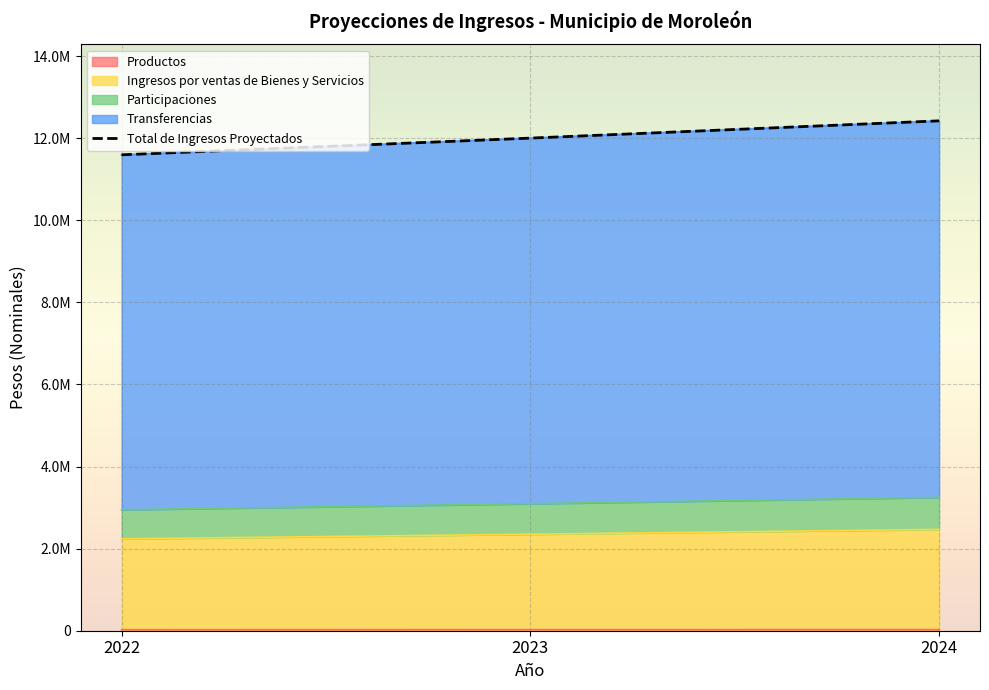

How many lines are shown in the chart?

1